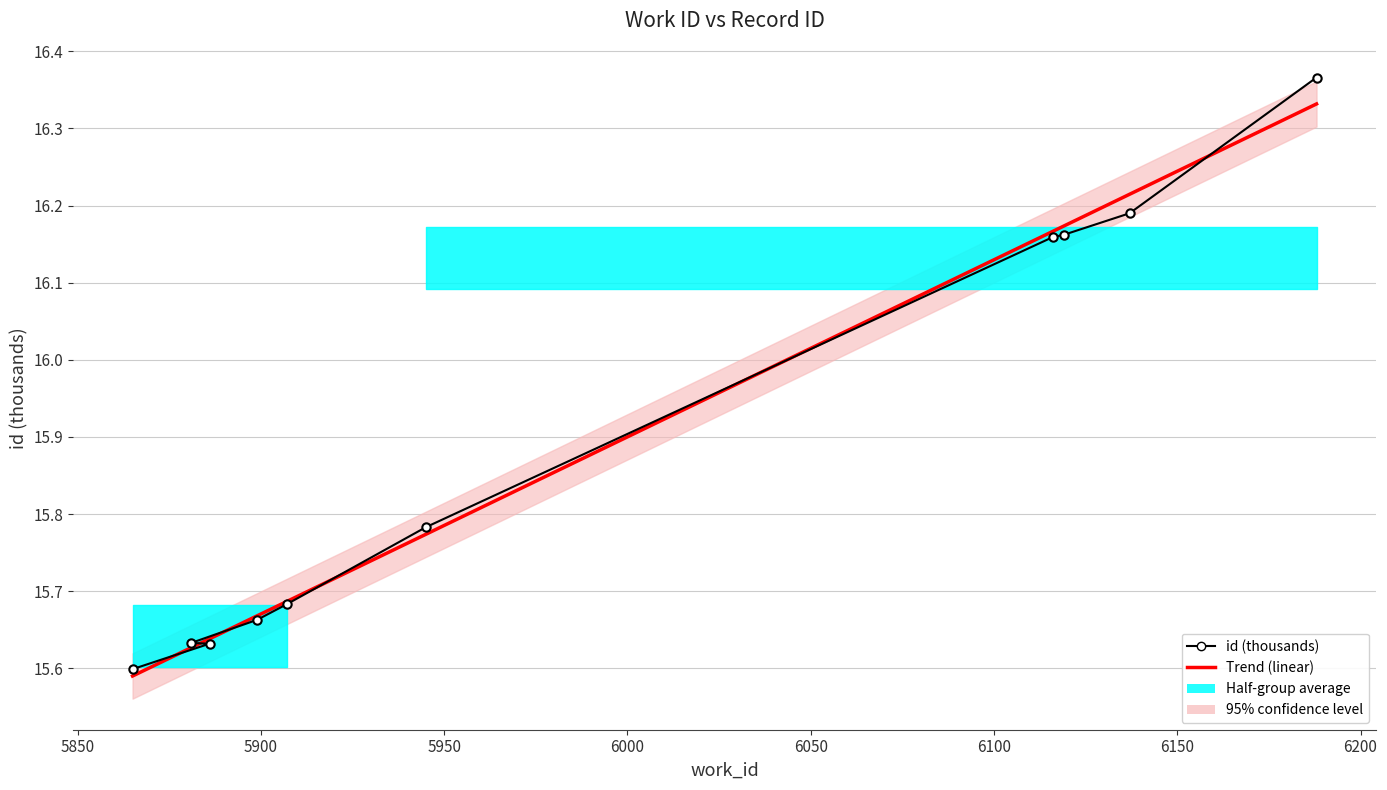

Between 6137 and 5881, which is larger?

6137